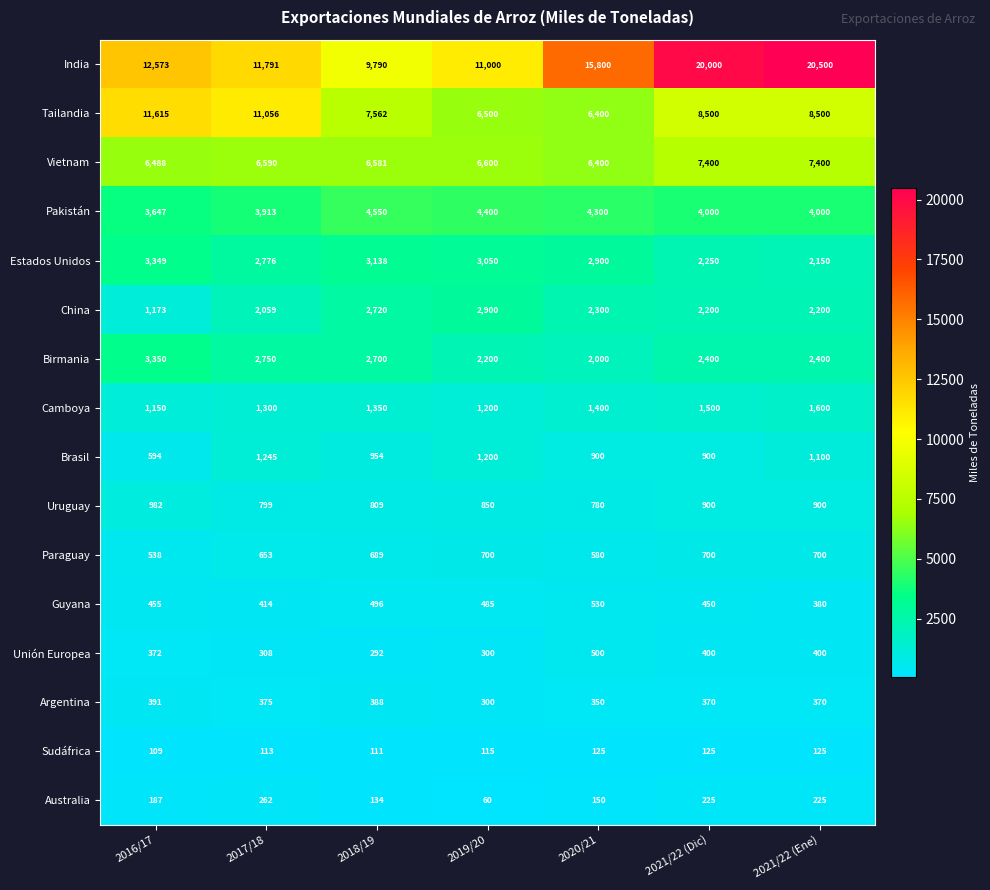

What is the difference between the second highest and minimum values in the India series?

10210